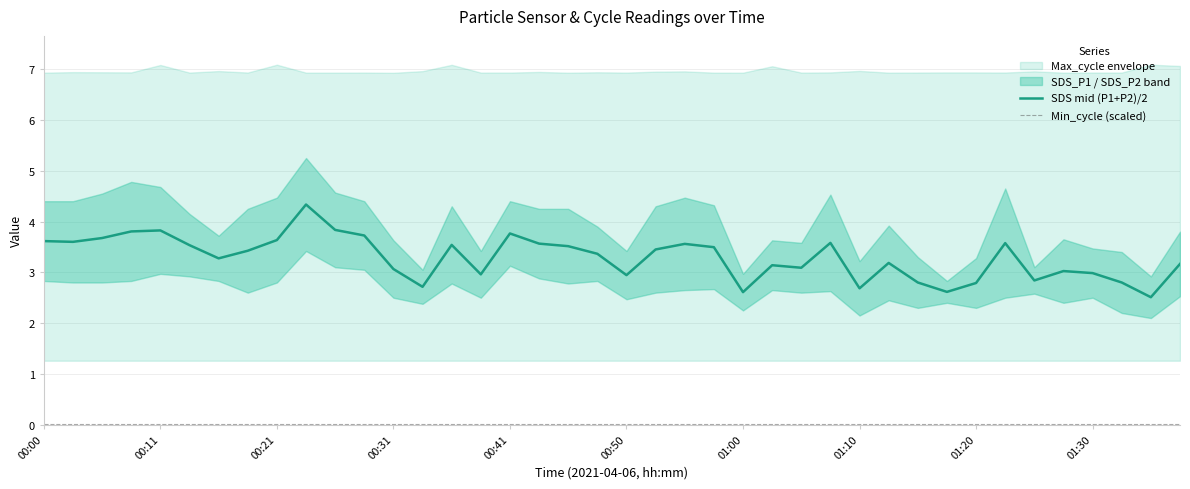

Read the SDS mid (P1+P2)/2 value at 00:50.

2.9